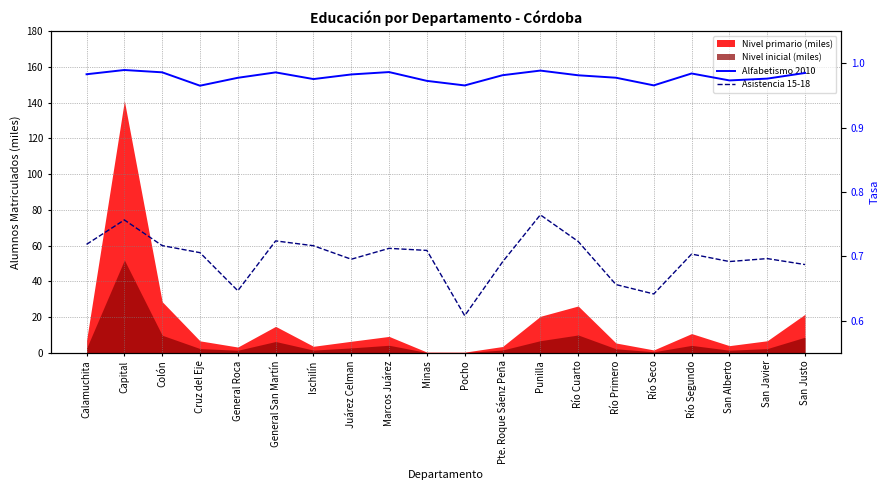

How many interior local valleys does the Alfabetismo 2010 series have?

5